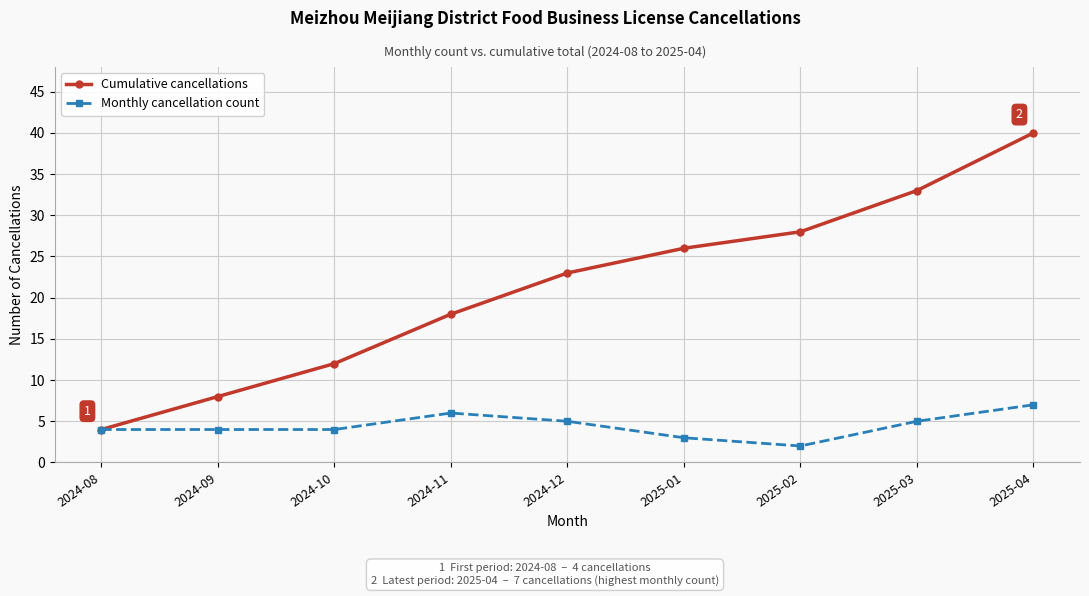

What is the value of the Cumulative cancellations point at the 9th from the left?

40